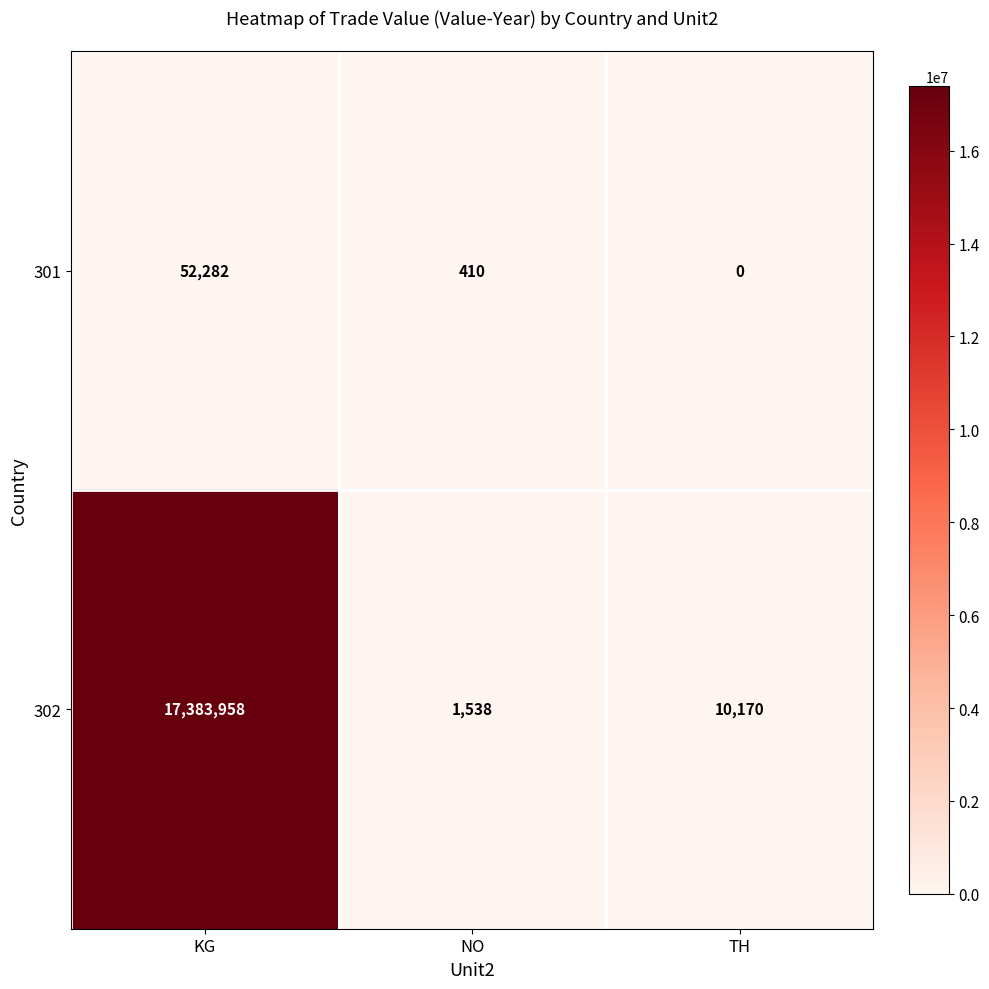

Where does the 302 series first go above 10170?

KG